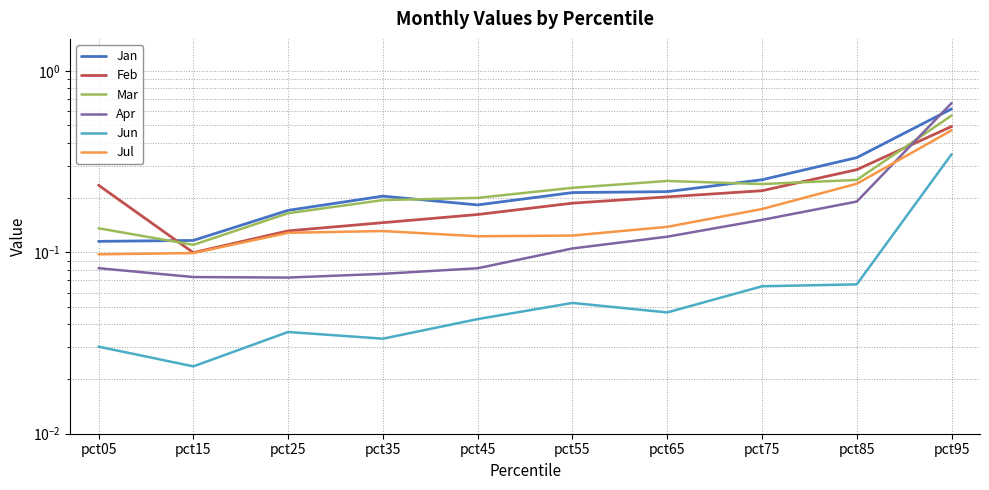

What is the value of the Mar point at the 6th from the left?

0.2